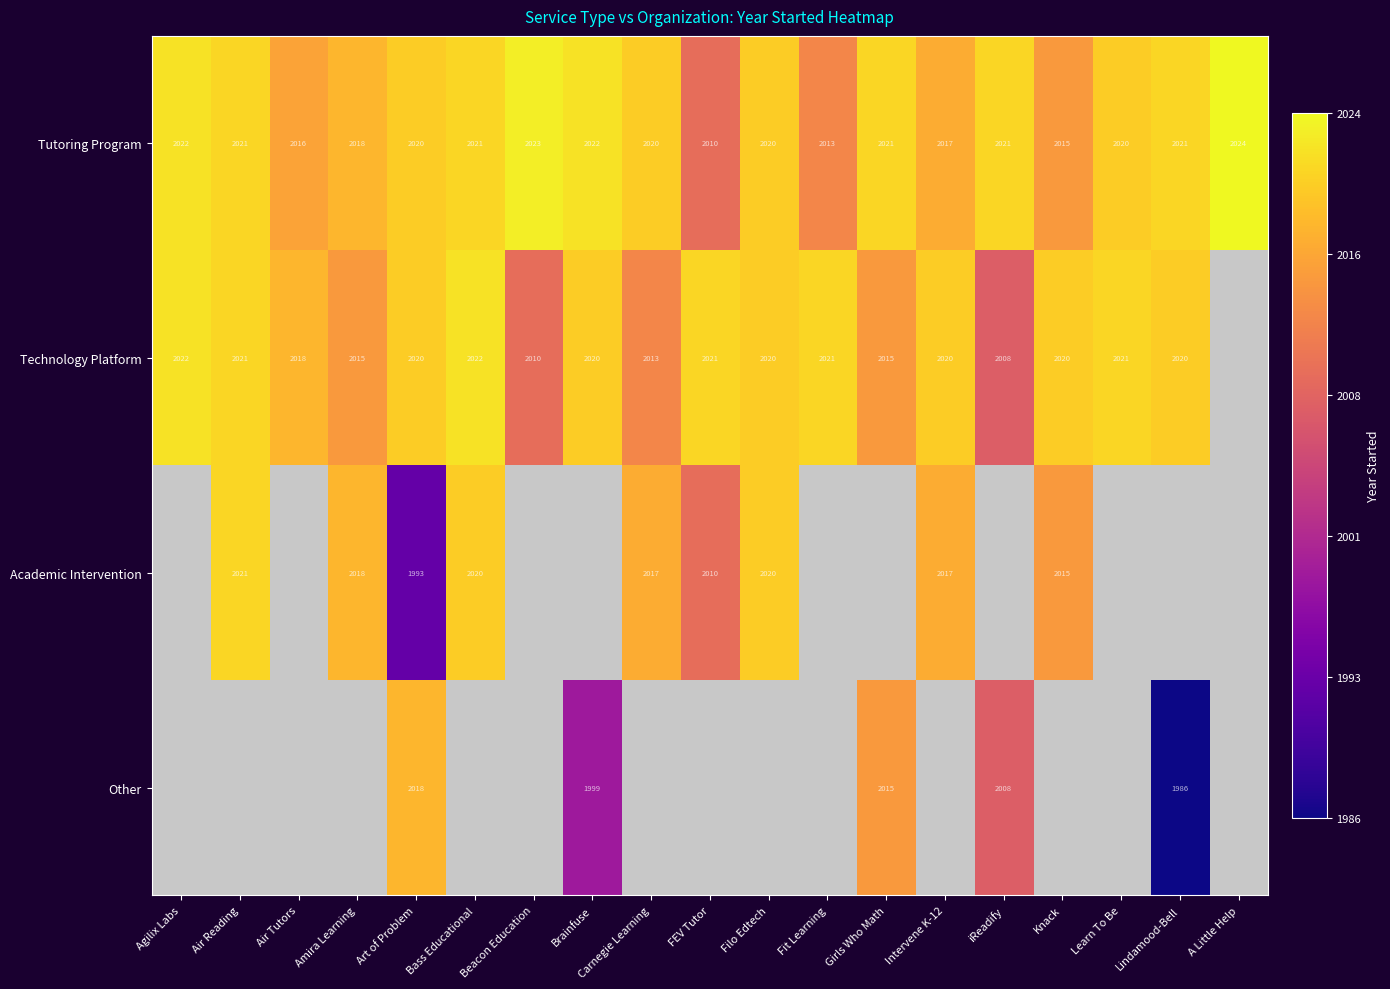

Where is Tutoring Program nearest to the value 2017?

Intervene K-12